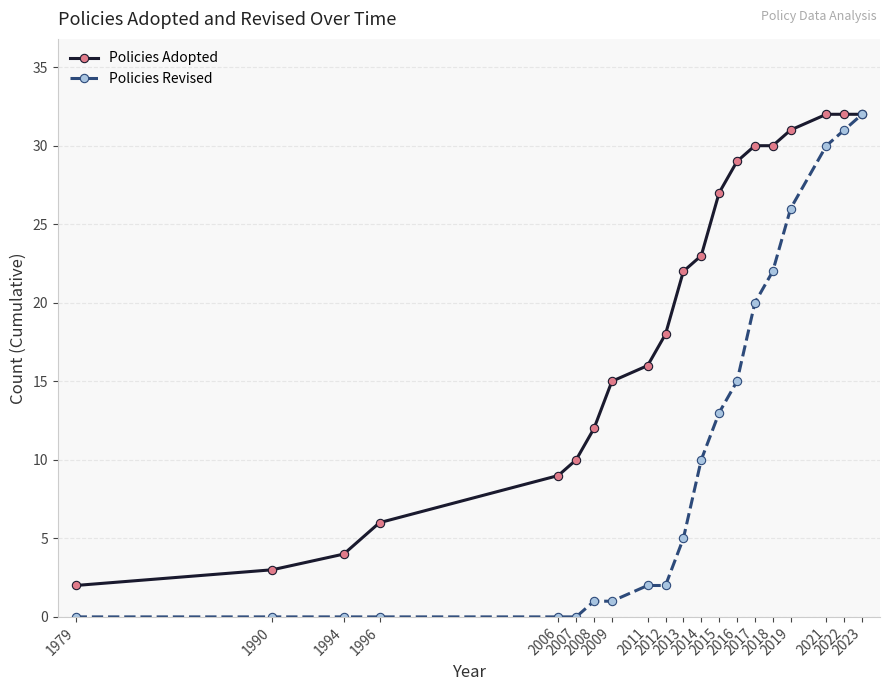

True or false: Policies Adopted has more than 2 points higher than both neighbors.

False